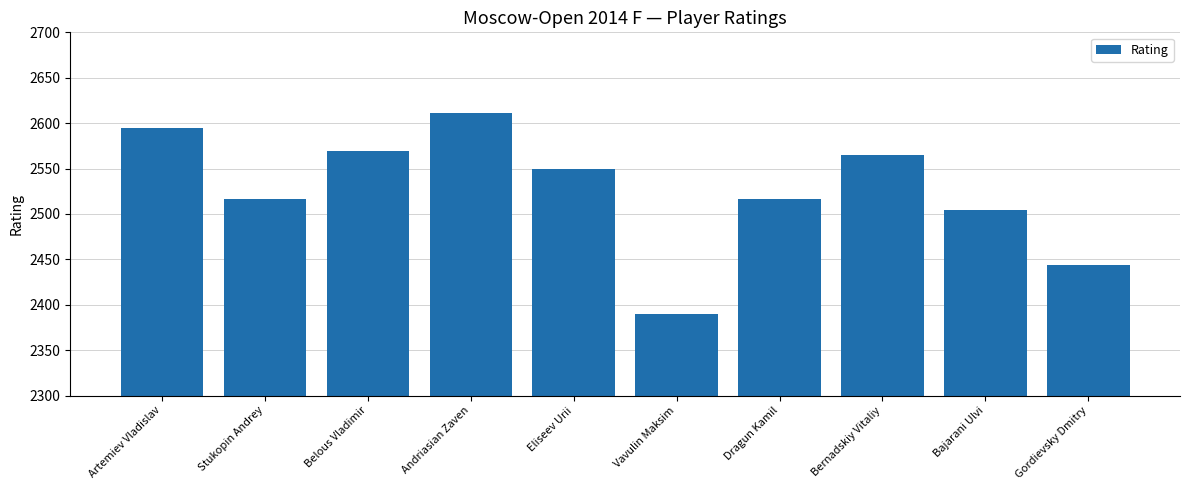

Approximately how many times larger is the value at Bajarani Ulvi compared to Andriasian Zaven?

1.0